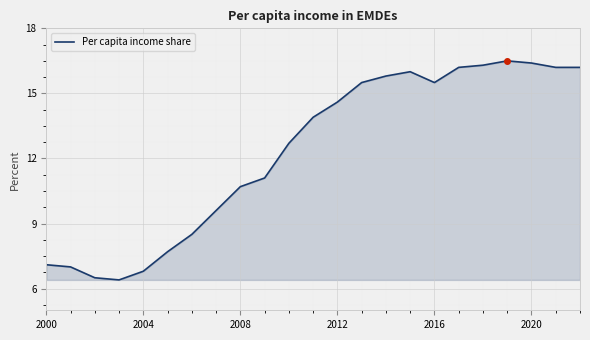

Does the chart display data point markers on the line(s)?

No